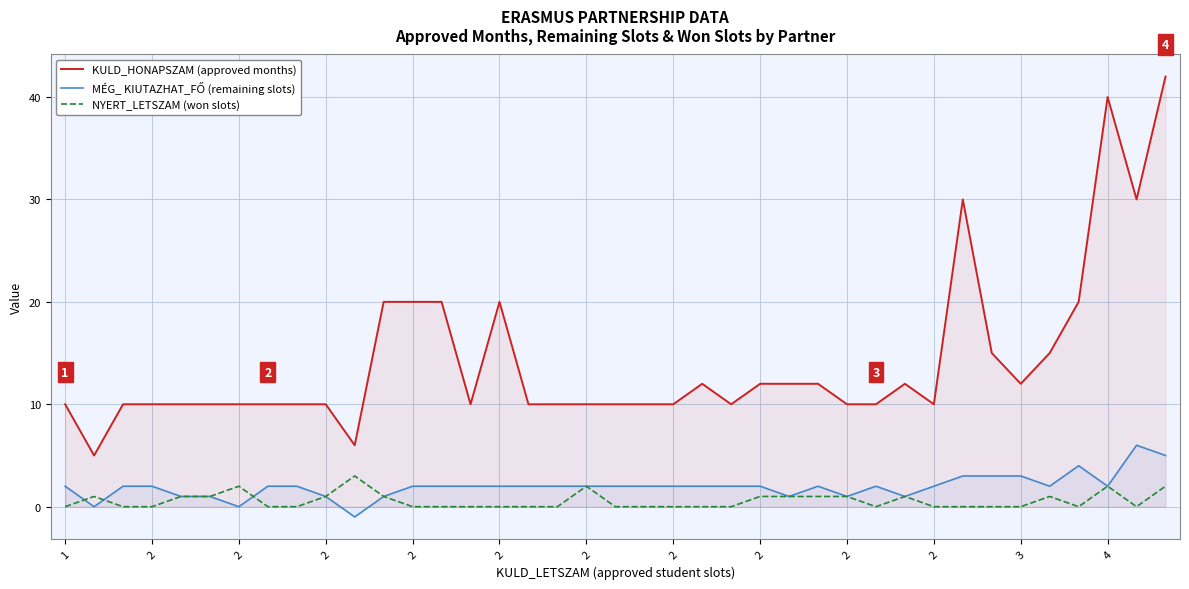

Rank the series by their maximum value, from lowest to highest.

NYERT_LETSZAM (won slots), MÉG_ KIUTAZHAT_FŐ (remaining slots), KULD_HONAPSZAM (approved months)